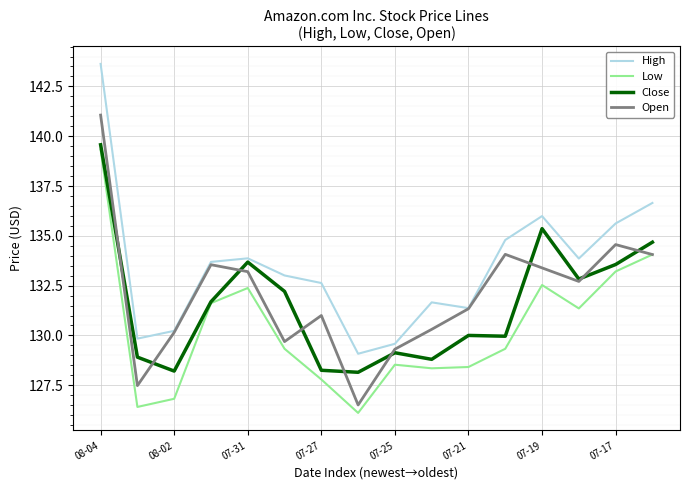

What is the lowest value of the Close series?

128.2